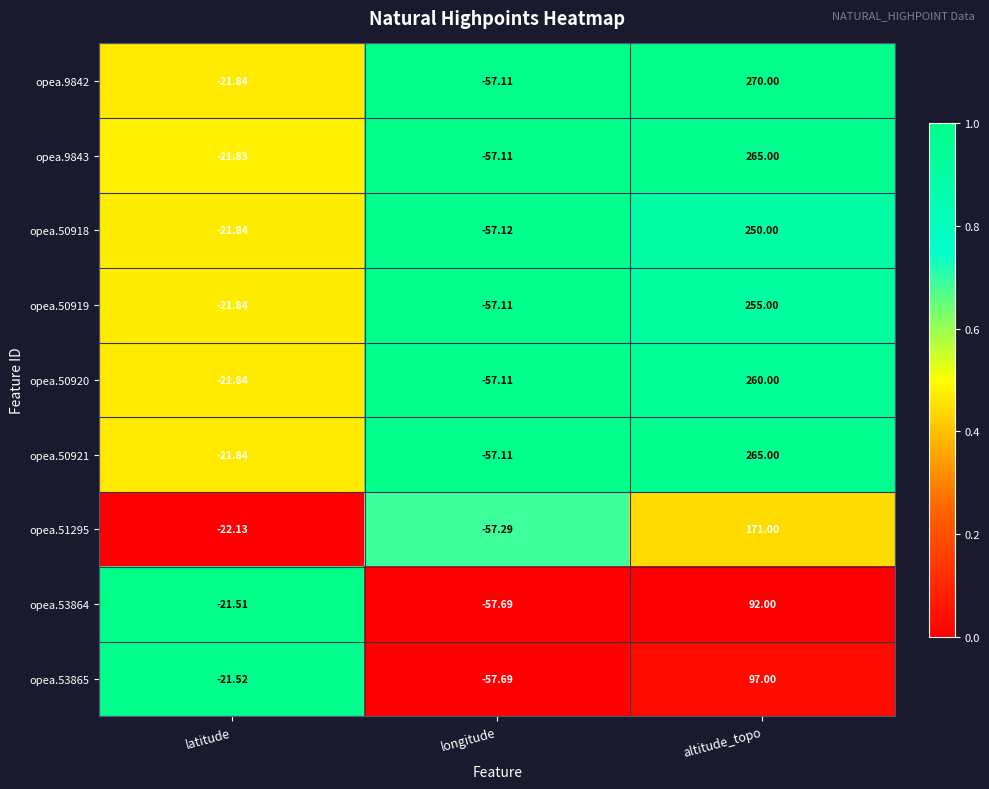

At which category is the sum across all series the highest?

altitude_topo